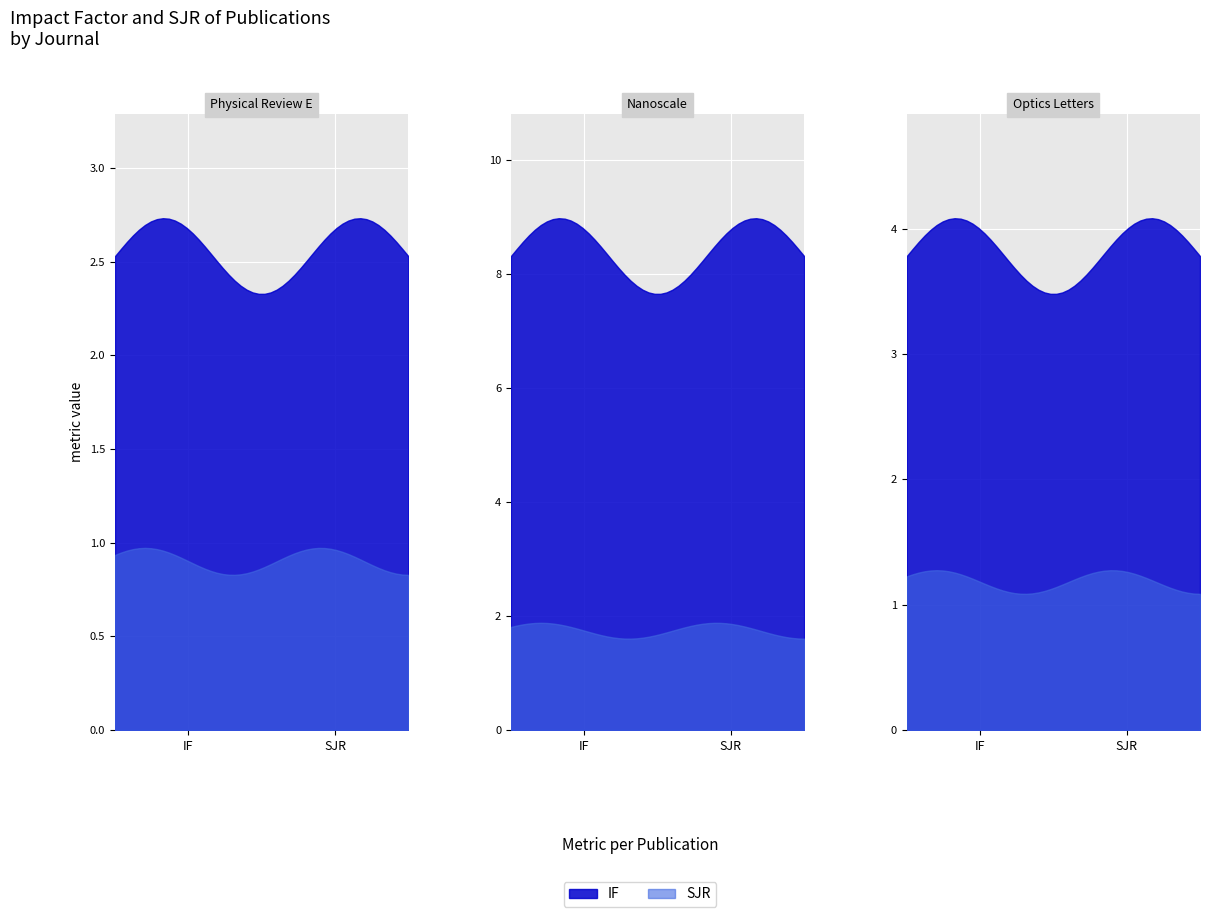

How many lines are shown in the chart?

2